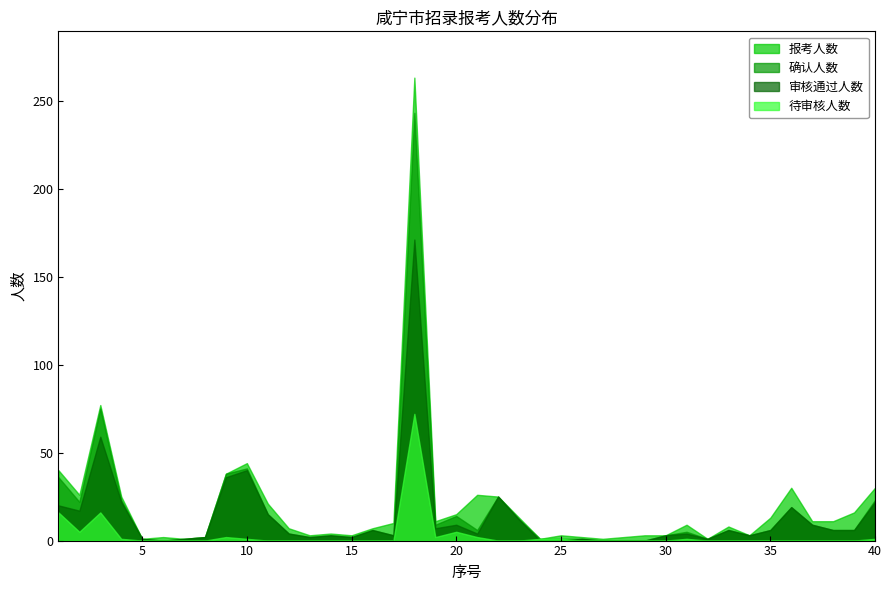

What is the average value of the 待审核人数 series?

3